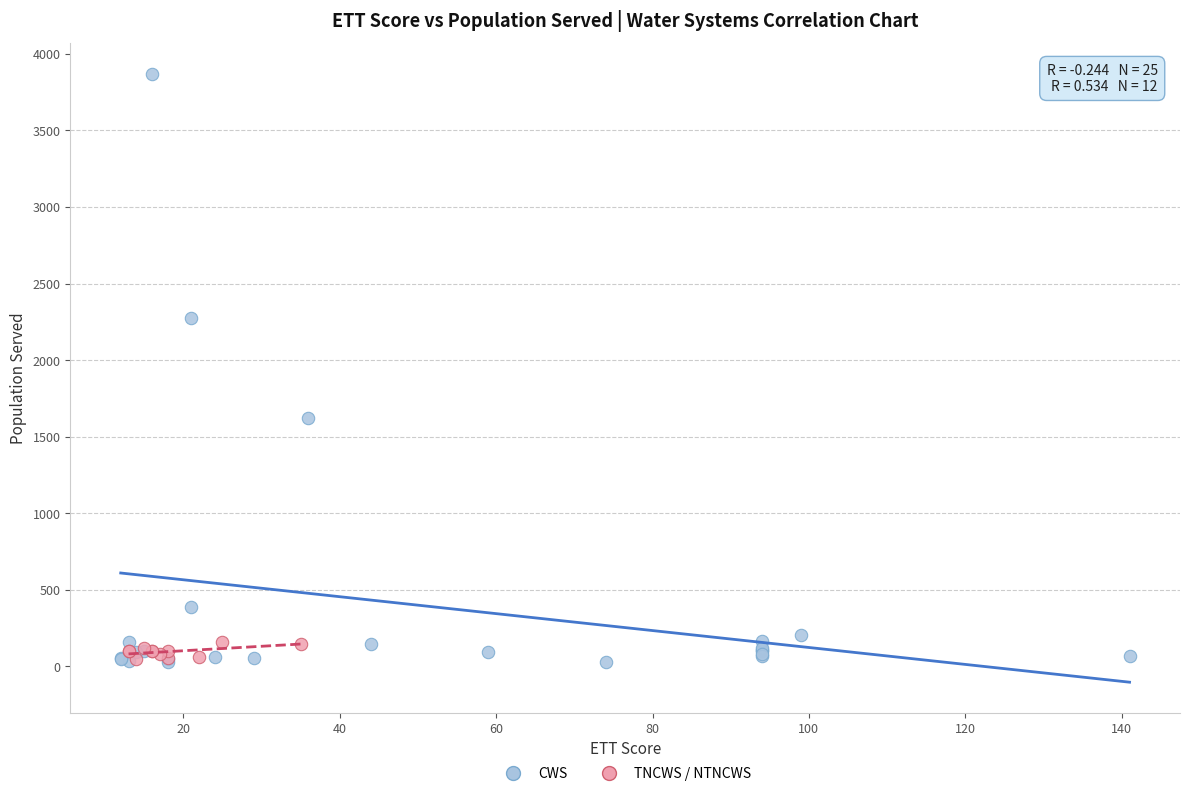

Which series contains the highest Y value?

CWS